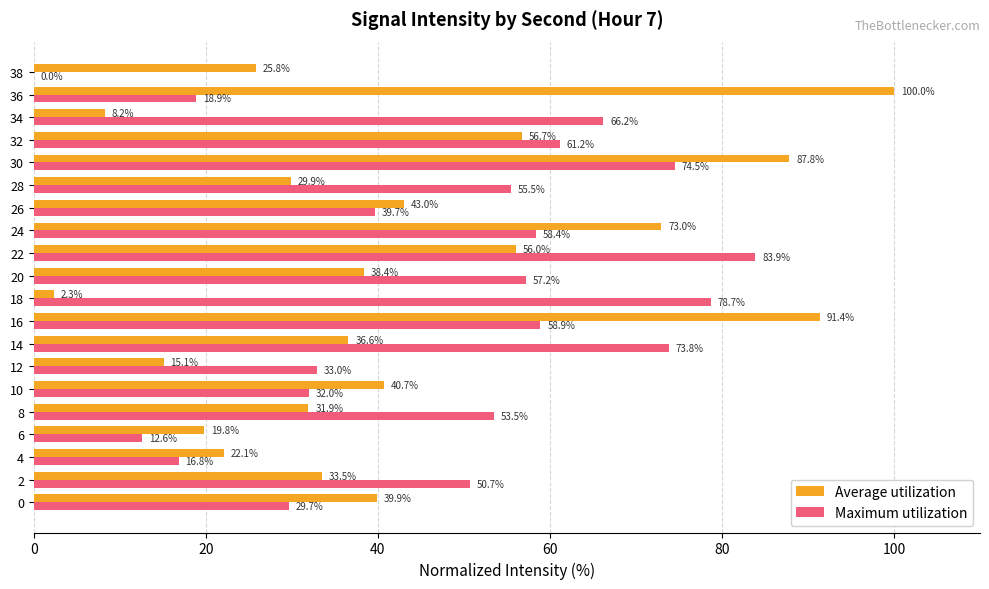

Count the number of data series in this chart.

2